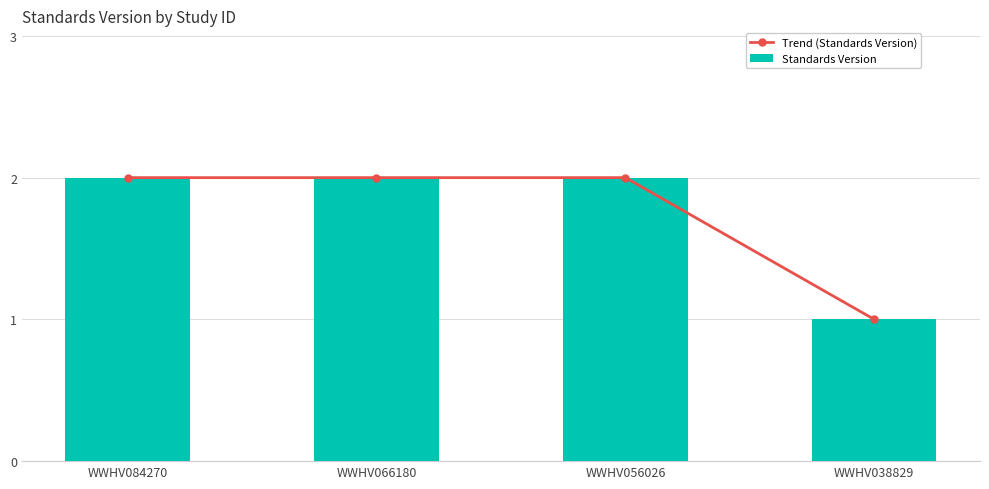

What is the sum of all Standards Version values?

7